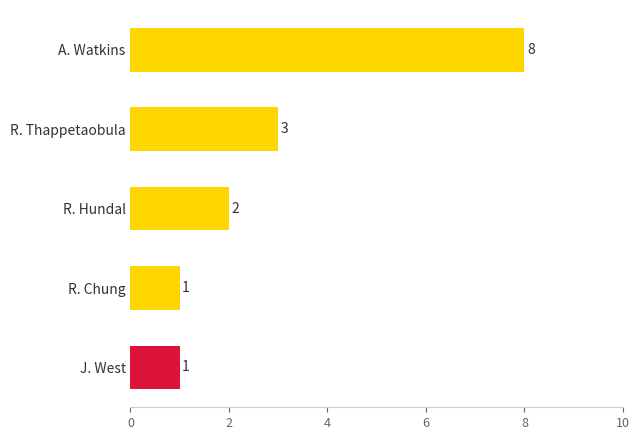

What is the label of the 5th bar from the top?

J. West